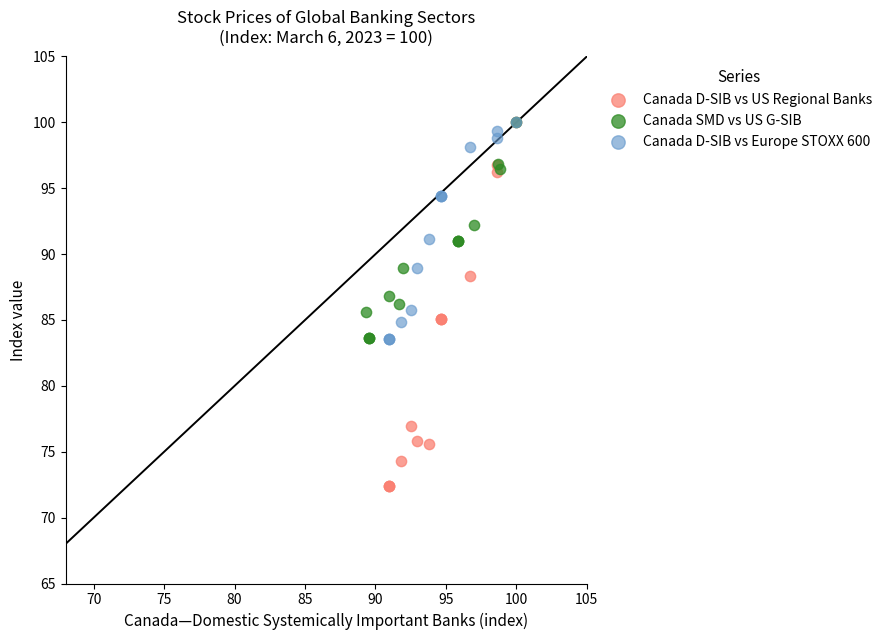

Which series contains the lowest Y value?

Canada D-SIB vs US Regional Banks